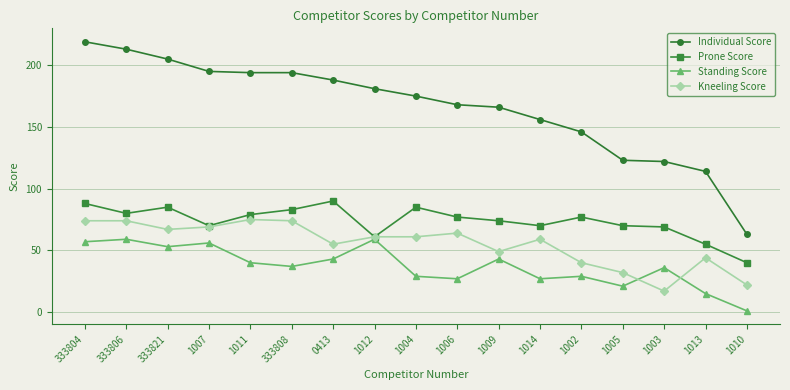

Where is the first local maximum for Prone Score?

333821